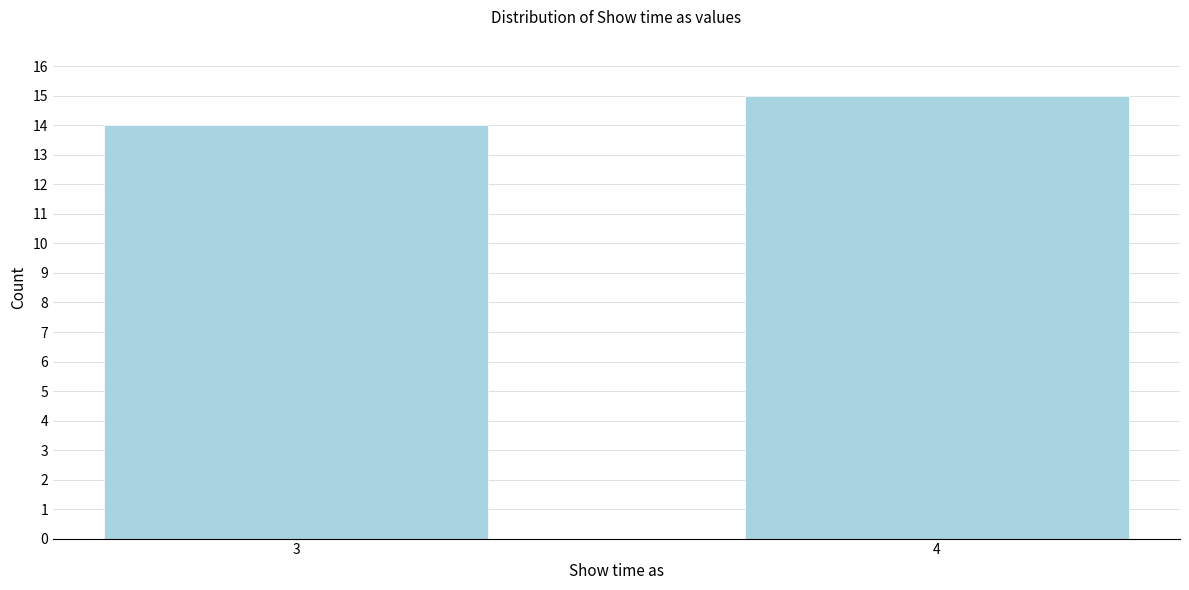

Reading left to right, transcribe all the data shown in this chart.

3=14	4=15